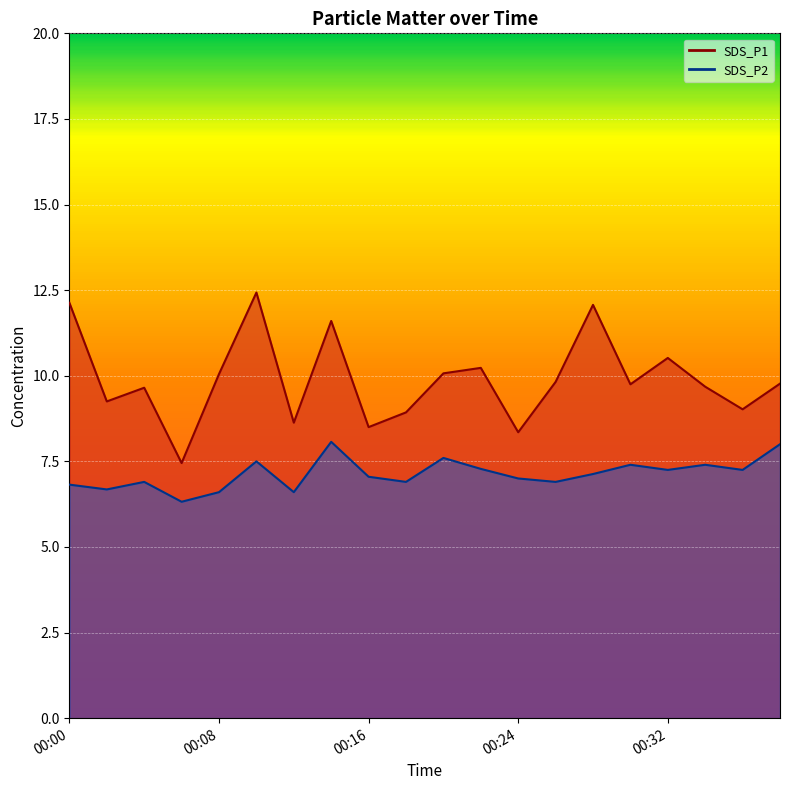

How many lines are shown in the chart?

2